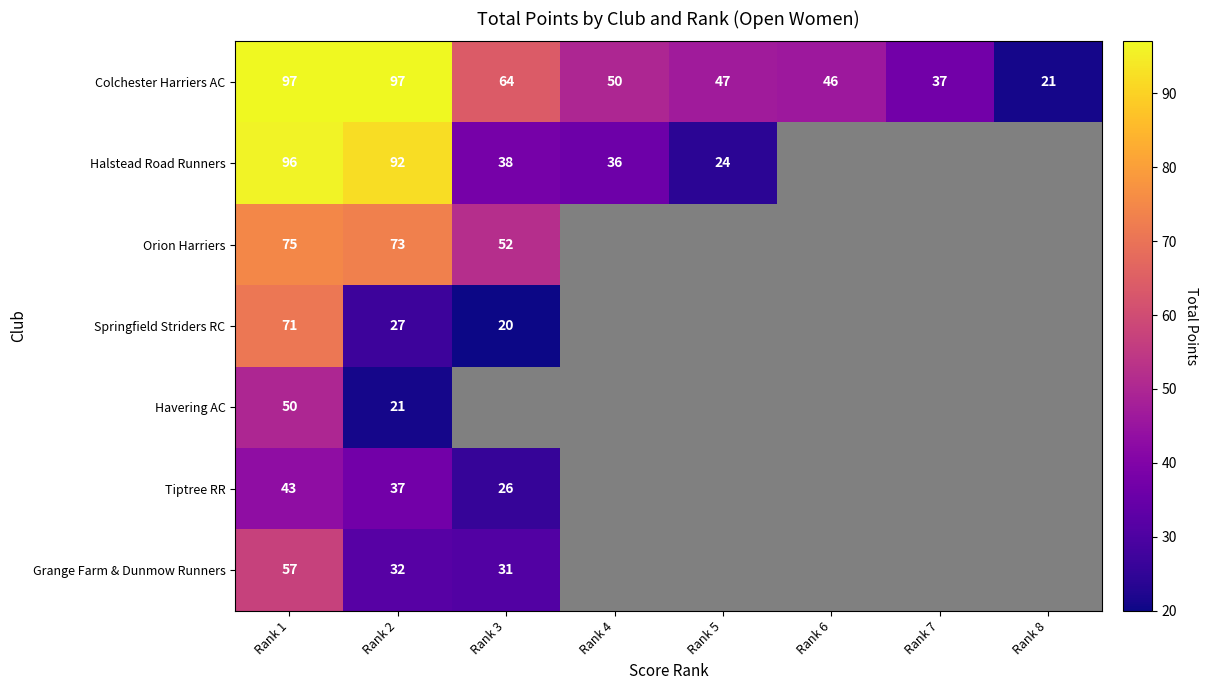

At how many categories does at least one series exceed 52?

3